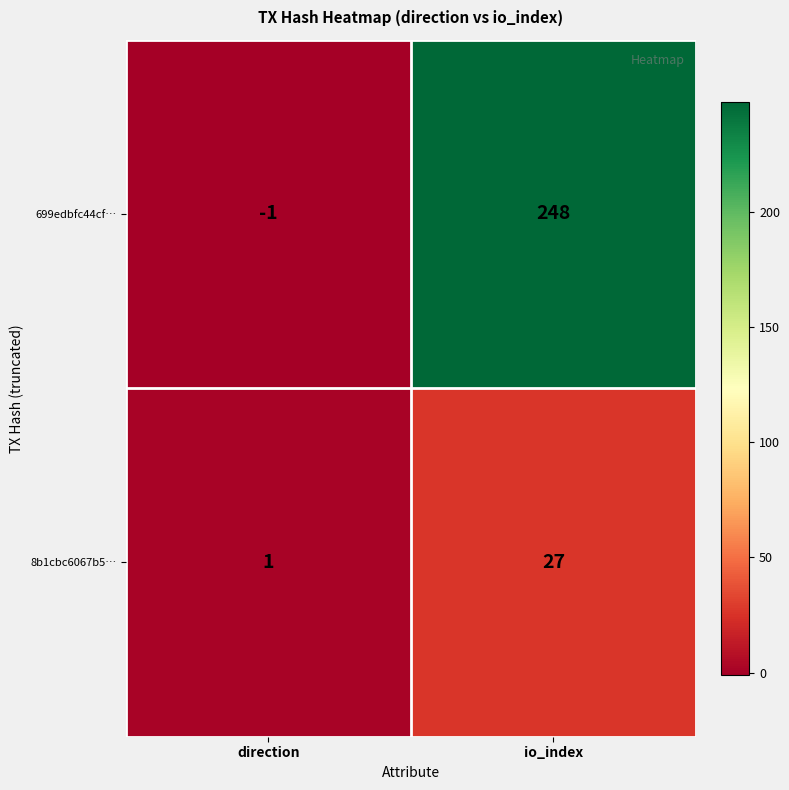

Reading right to left, list all the values displayed in this chart.

699edbfc44cf…: io_index=248	direction=-1
8b1cbc6067b5…: io_index=27	direction=1